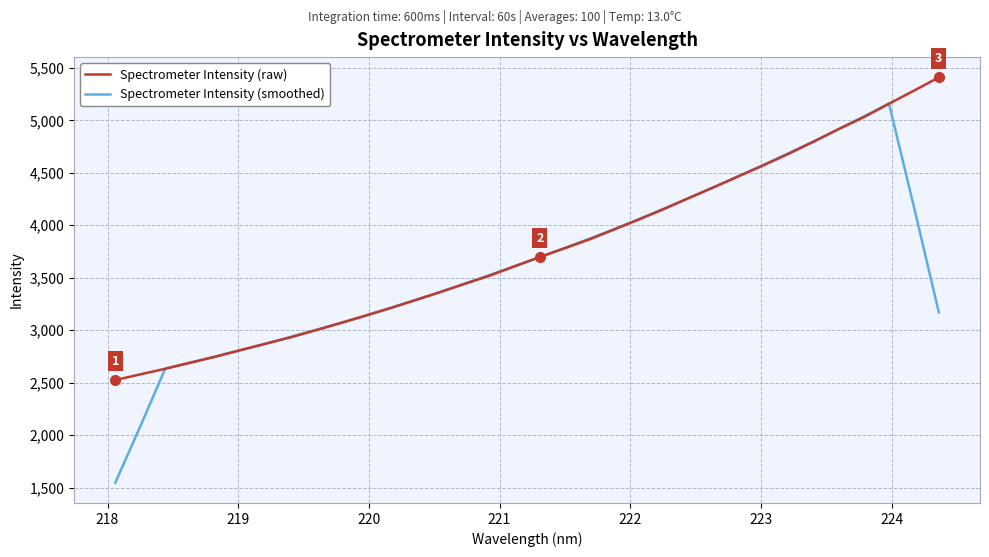

Which series has the widest spread of values?

Spectrometer Intensity (smoothed)